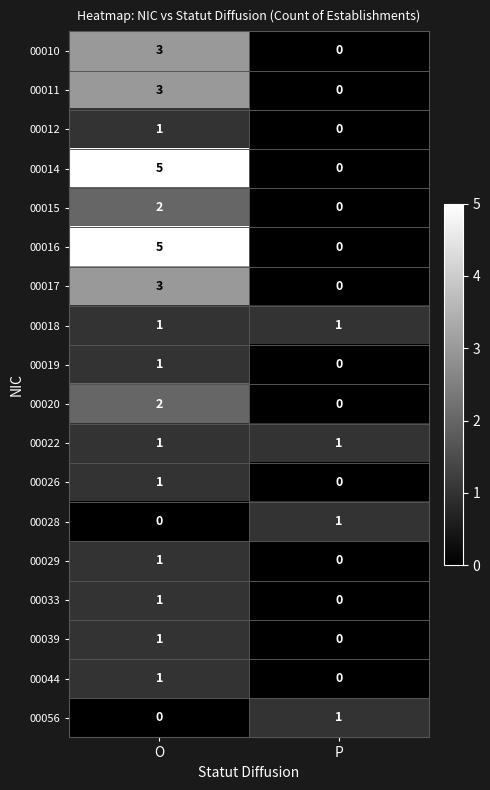

Rank the categories by 00029 value from highest to lowest.

O, P